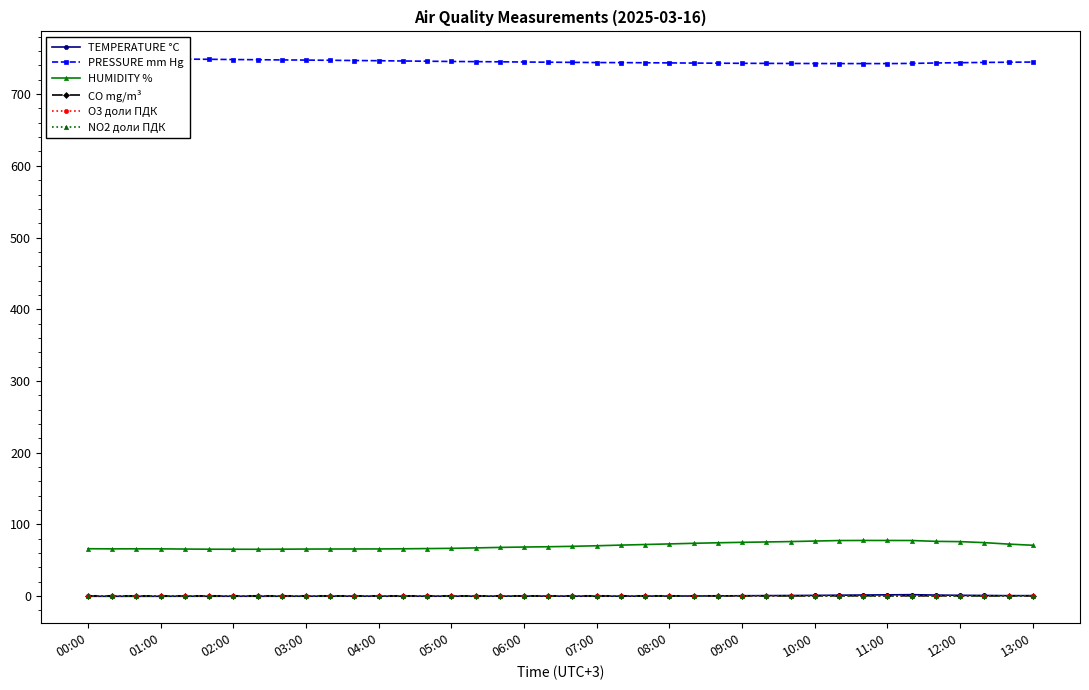

Which series has the widest spread of values?

HUMIDITY %